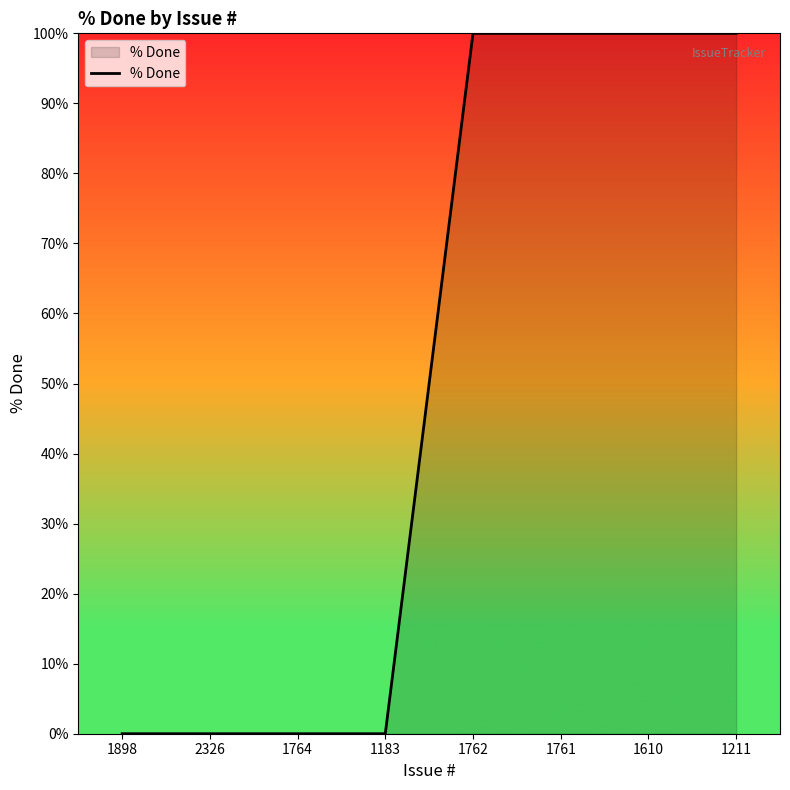

What position from the left is 1764?

3